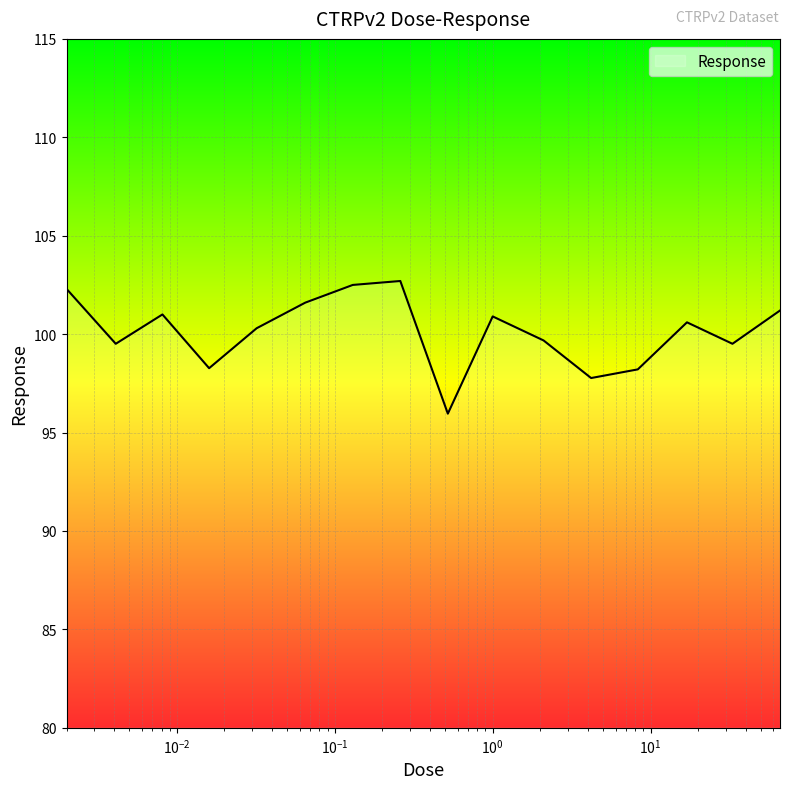

What is the greatest value displayed?

102.7